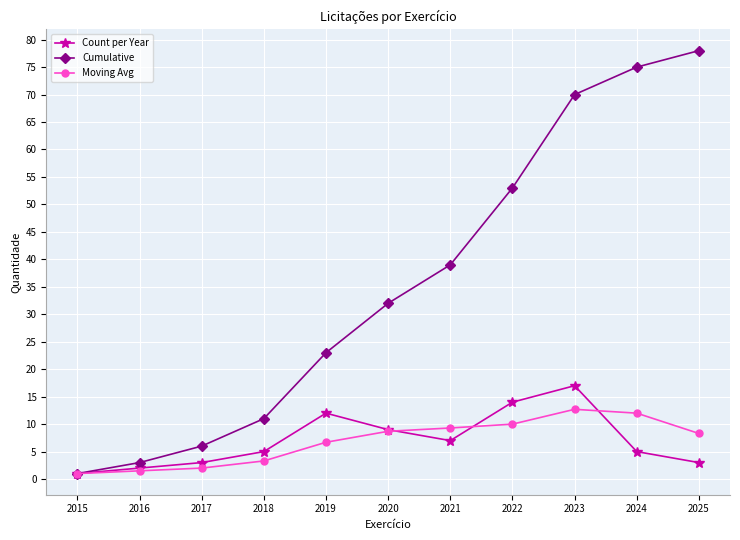

What are all the series names shown in the legend?

Count per Year, Cumulative, Moving Avg